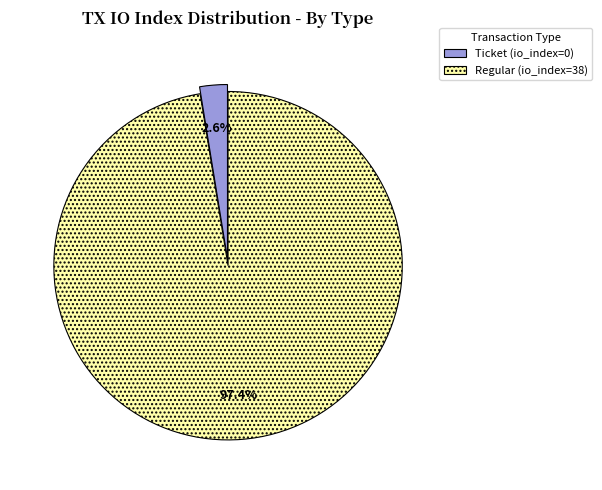

Which has a higher value, Ticket (io_index=0) or Regular (io_index=38)?

Regular (io_index=38)